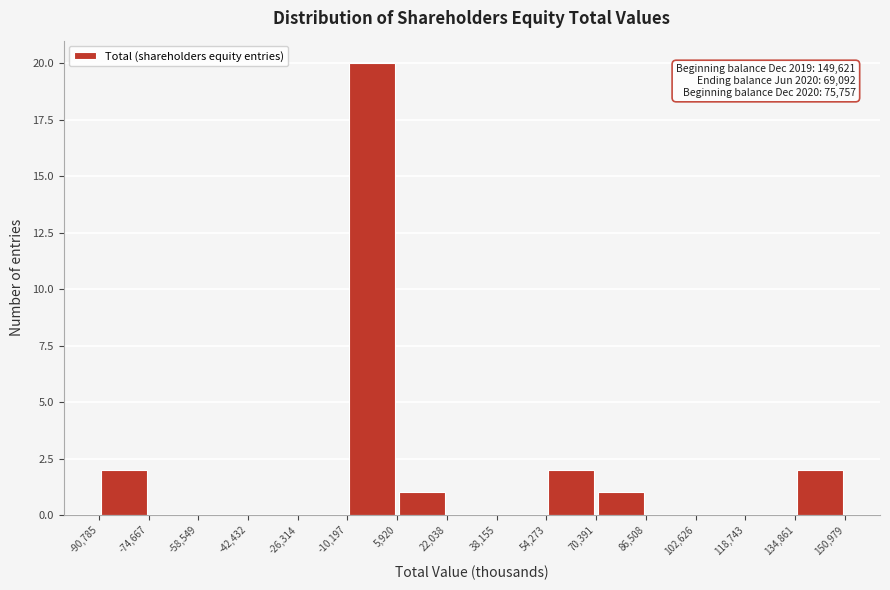

Over which range of the x-axis is the bar tallest?

-10,197 to 5,920